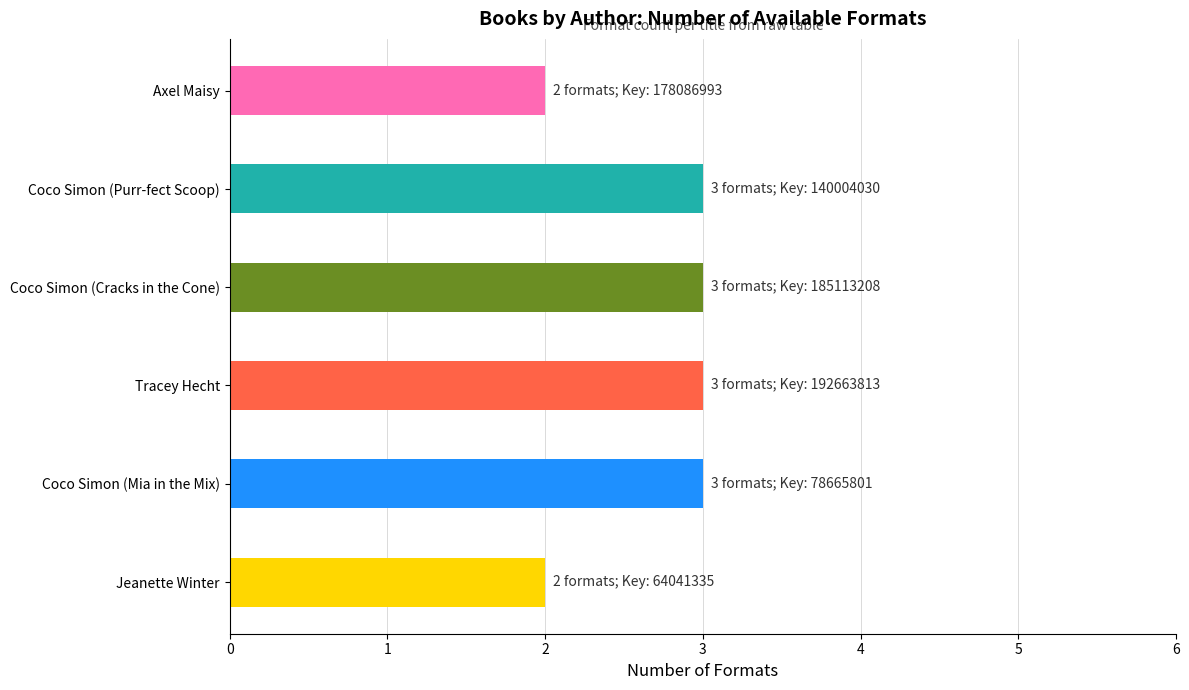

What is the maximum value shown in the chart?

3